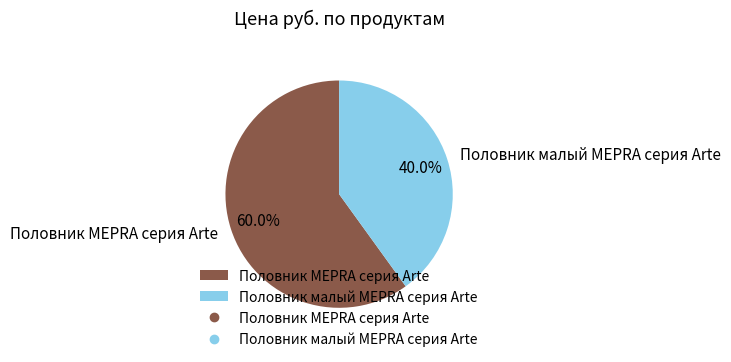

Count the number of slices in the pie.

2